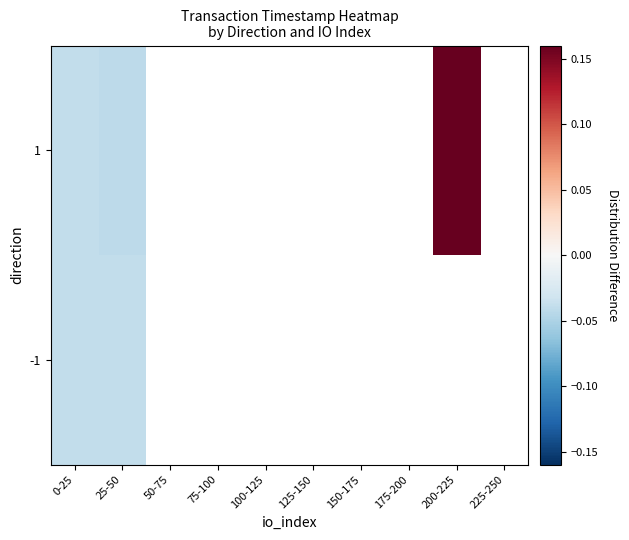

At how many categories does at least one series exceed 0?

1